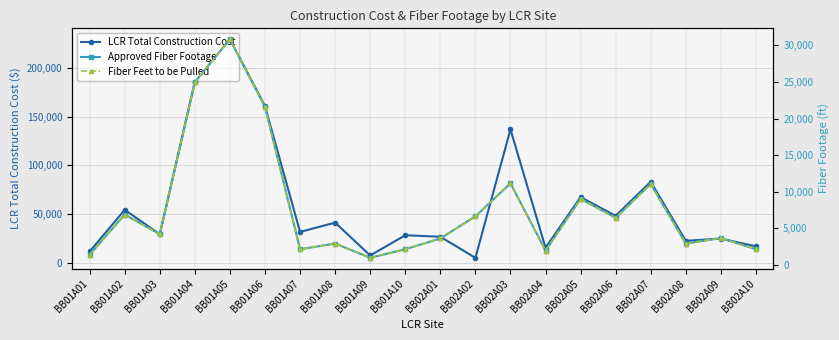

What is the value of the Fiber Feet to be Pulled point at the 4th from the left?

24969.0